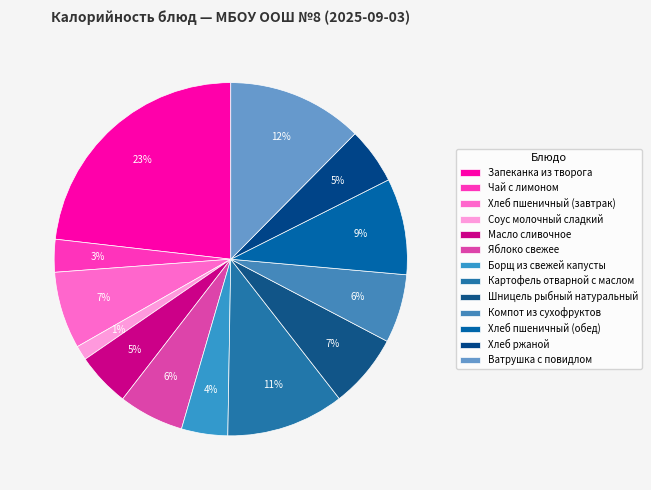

True or false: Яблоко свежее accounts for 6% of the total.

True